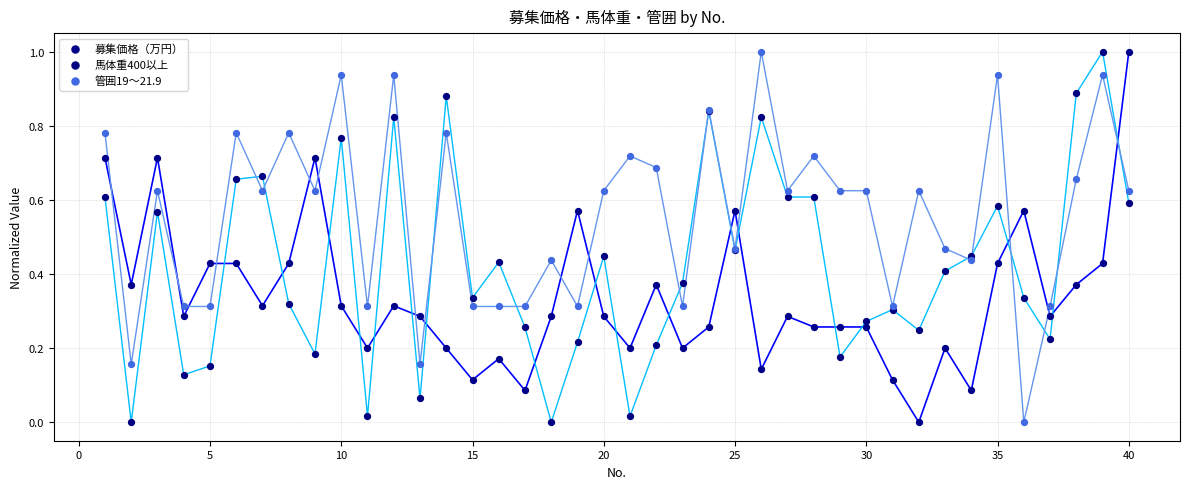

What is the X range (max minus min) for the scatter plot?

39.0